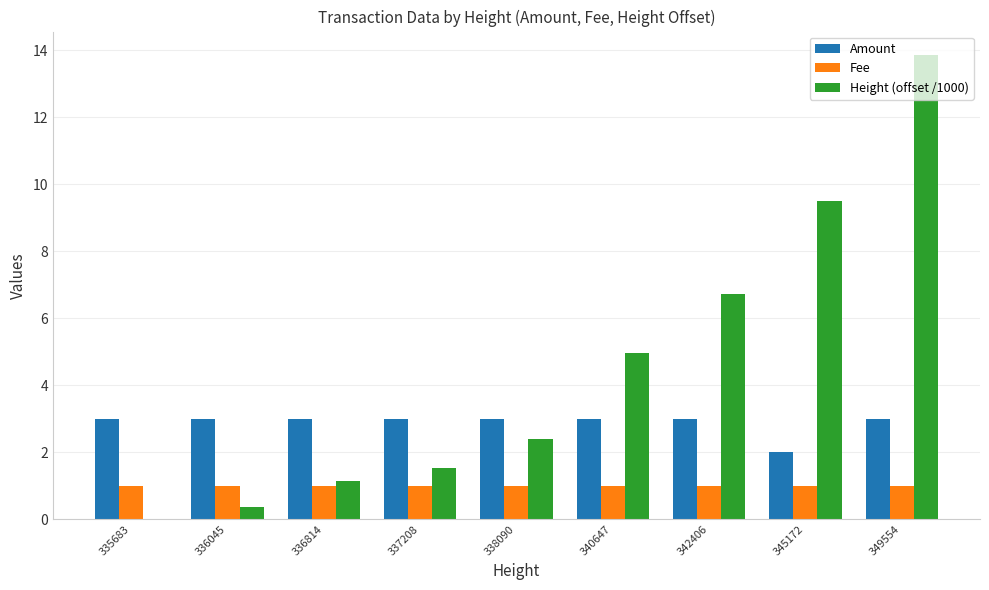

Which series changed the most between 340647 and 349554?

Height (offset /1000)